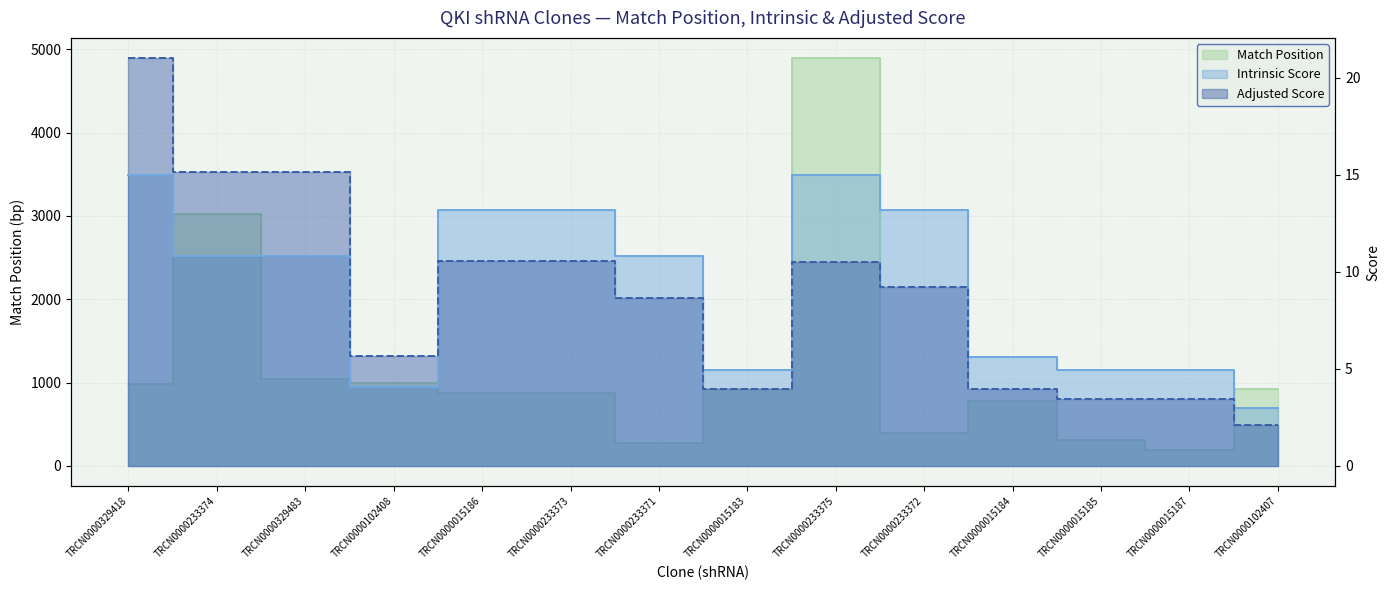

Where is the first local minimum for Intrinsic Score?

TRCN0000102408